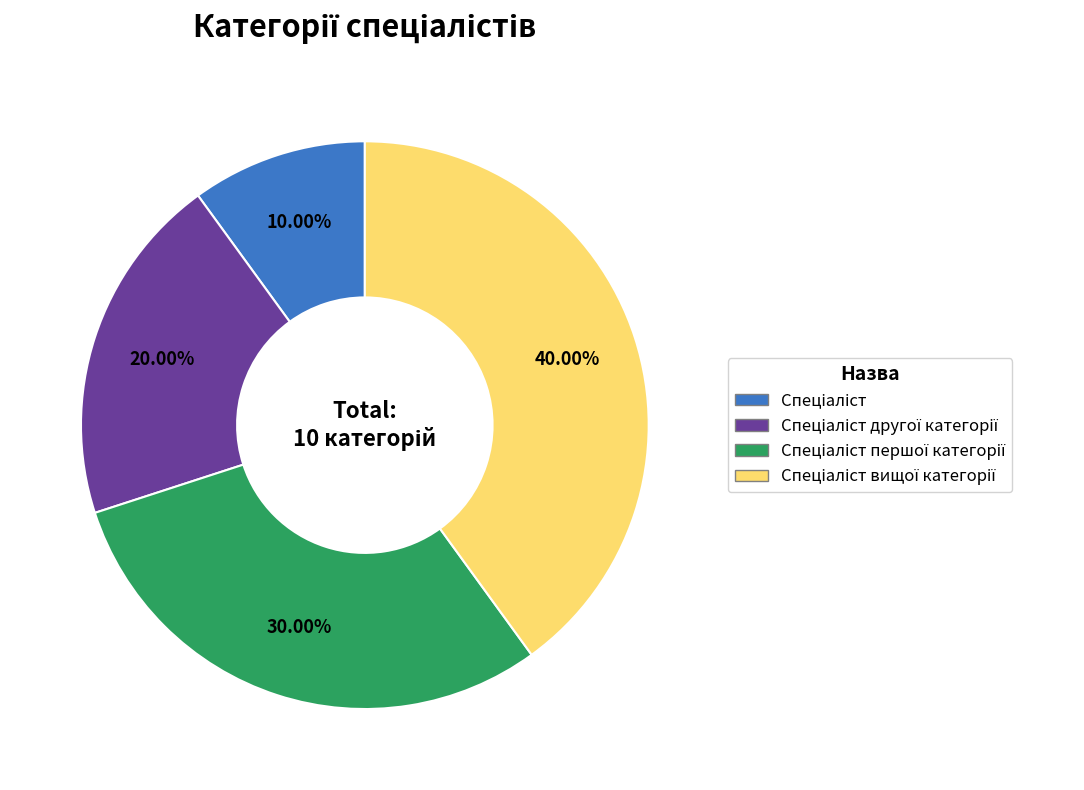

How many slices are in this pie chart?

4